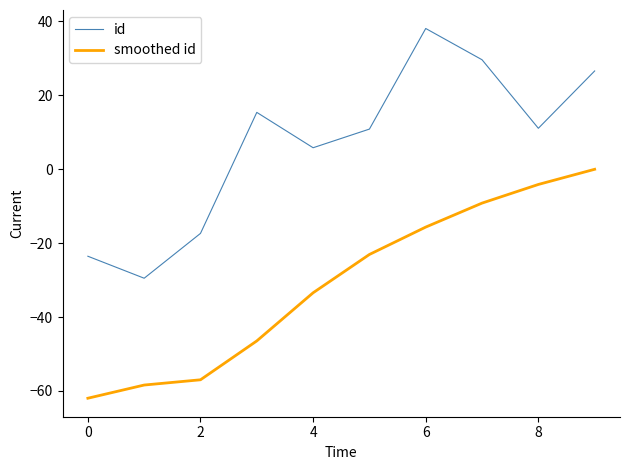

True or false: smoothed id and id cross at least once.

False